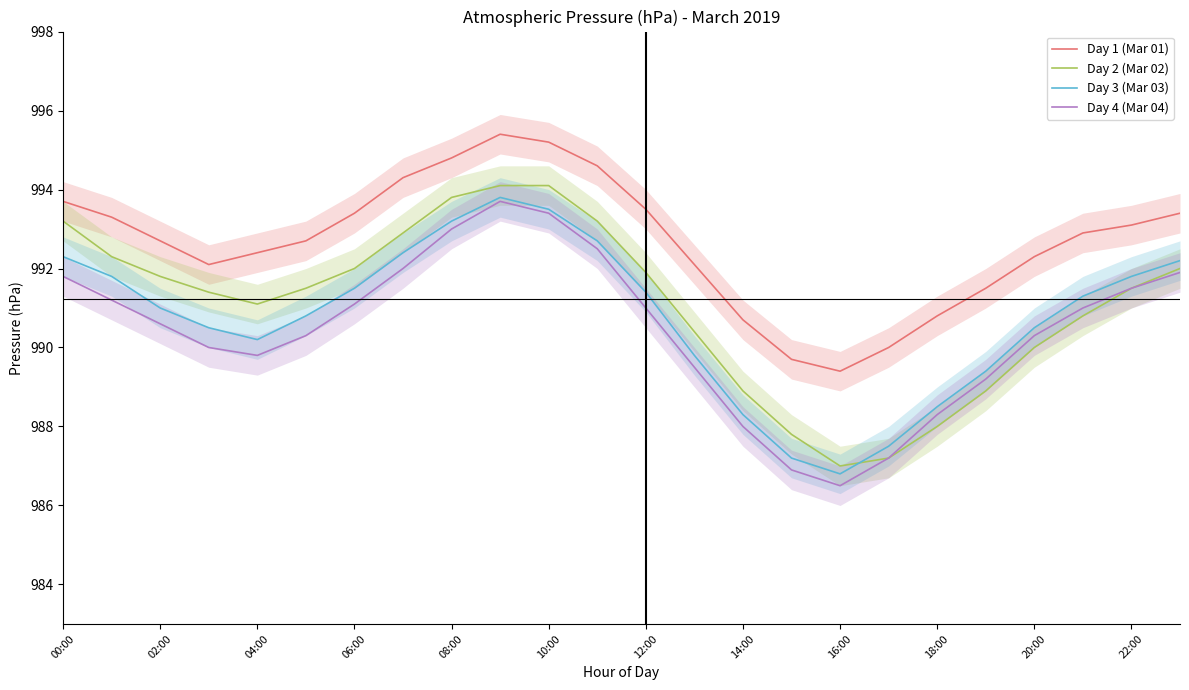

Rank the series at 13 from lowest to highest value.

Day 4 (Mar 04), Day 3 (Mar 03), Day 2 (Mar 02), Day 1 (Mar 01)